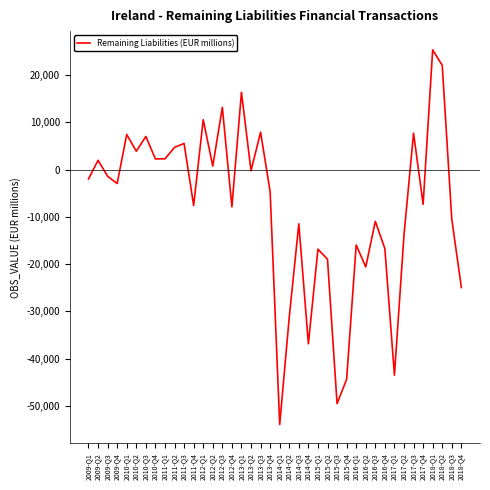

At which category does the data reach its first local valley?

2009-Q4